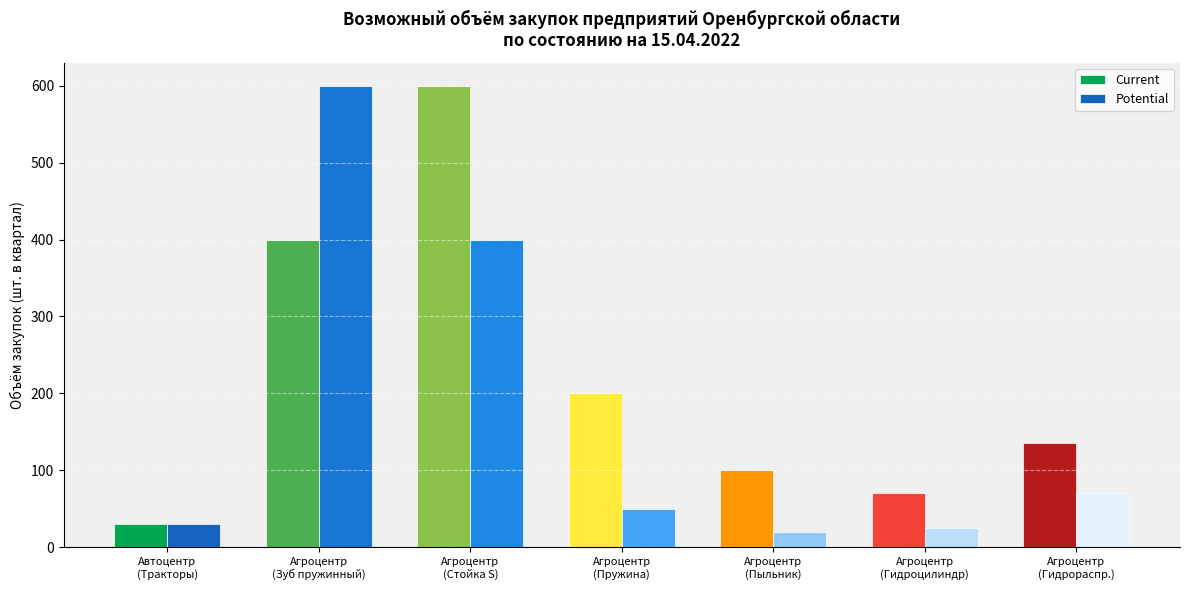

How many bars are there in total?

14